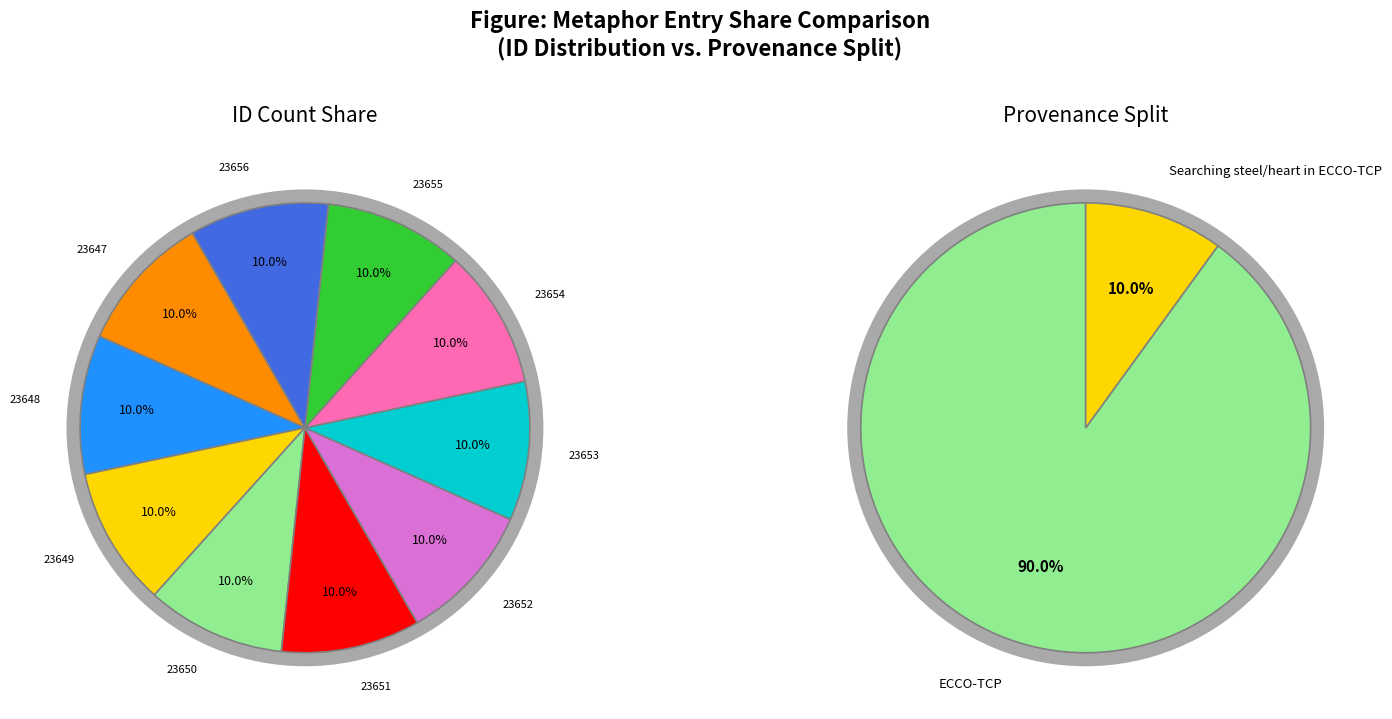

What percentage is the 23652 slice, to the nearest percent?

10%